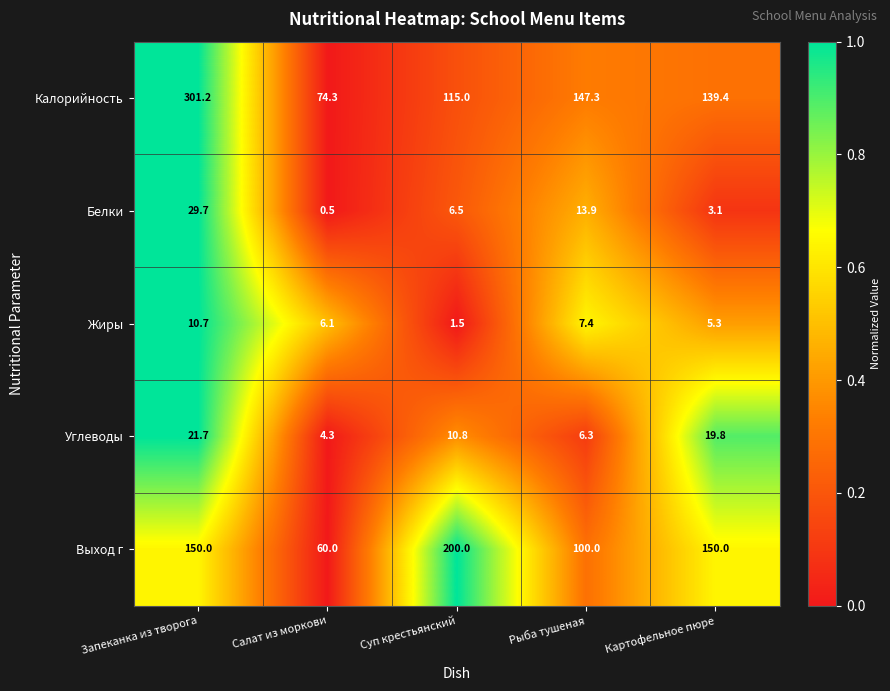

Reading left to right, list all the values displayed in this chart.

Калорийность: Запеканка из творога=301.2	Салат из моркови=74.3	Суп крестьянский=115.0	Рыба тушеная=147.3	Картофельное пюре=139.4
Белки: Запеканка из творога=29.7	Салат из моркови=0.5	Суп крестьянский=6.5	Рыба тушеная=13.9	Картофельное пюре=3.1
Жиры: Запеканка из творога=10.7	Салат из моркови=6.1	Суп крестьянский=1.5	Рыба тушеная=7.4	Картофельное пюре=5.3
Углеводы: Запеканка из творога=21.7	Салат из моркови=4.3	Суп крестьянский=10.8	Рыба тушеная=6.3	Картофельное пюре=19.8
Выход г: Запеканка из творога=150.0	Салат из моркови=60.0	Суп крестьянский=200.0	Рыба тушеная=100.0	Картофельное пюре=150.0